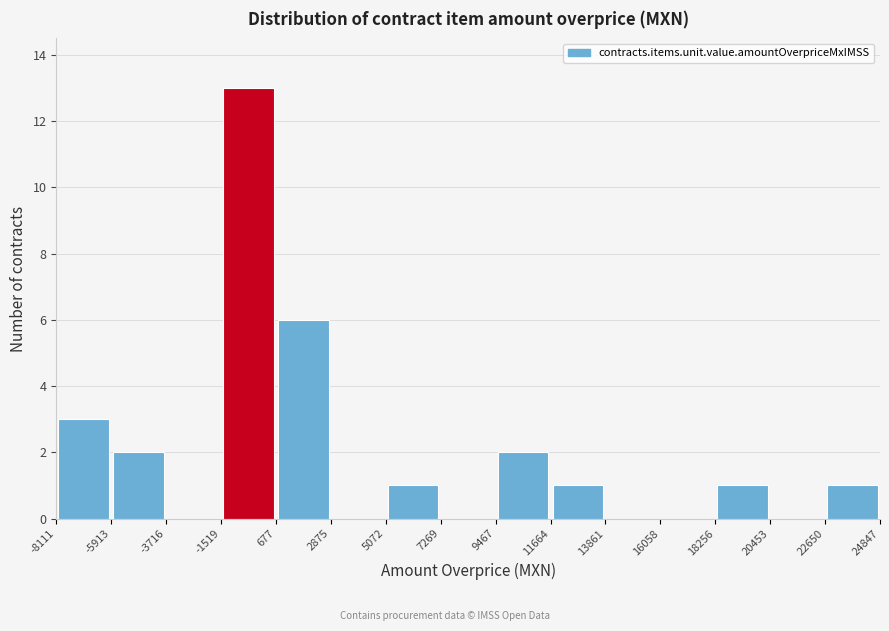

Reading left to right, list every bar in this chart as the range it spans on the x-axis followed by its height. The values are not printed on the chart, so give them approximately, as read against the axis.

-8111 to -5913: 3
-5913 to -3716: 2
-3716 to -1519: 0
-1519 to 677: 13
677 to 2875: 6
2875 to 5072: 0
5072 to 7269: 1
7269 to 9467: 0
9467 to 11664: 2
11664 to 13861: 1
13861 to 16058: 0
16058 to 18256: 0
18256 to 20453: 1
20453 to 22650: 0
22650 to 24847: 1